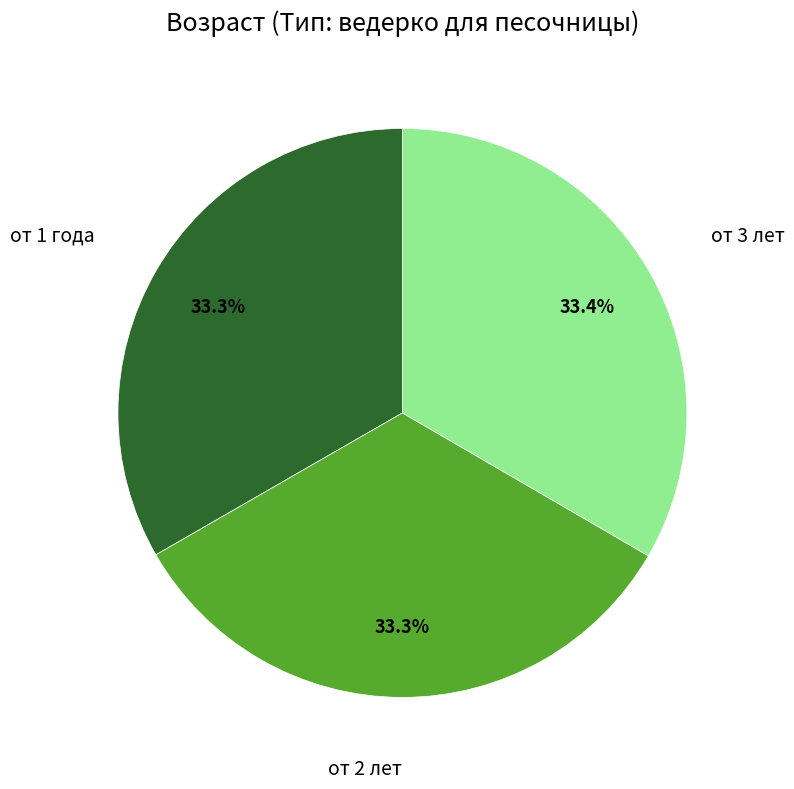

What is the ratio of the value at от 2 лет to the value at от 3 лет?

1.0